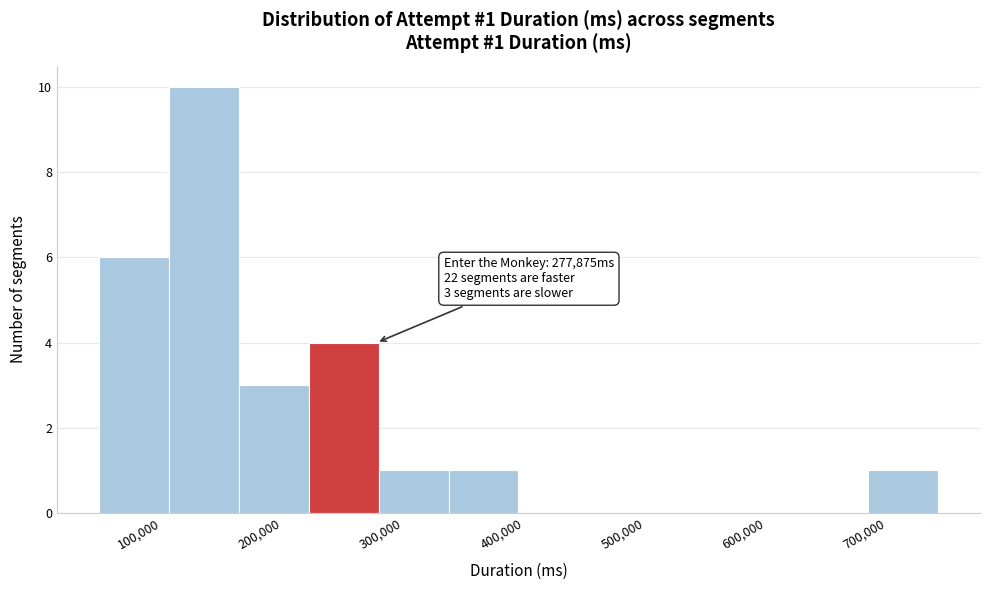

Which range on the x-axis has the tallest bar?

110000 to 160000